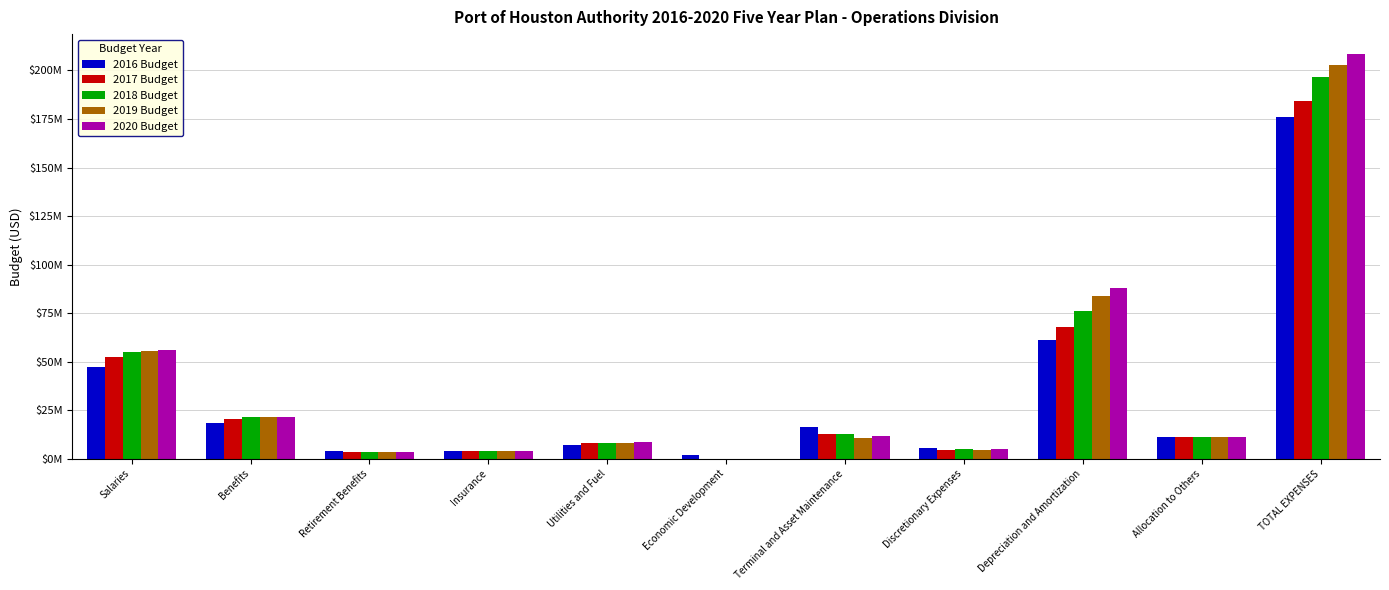

What is the label of the 10th bar from the right?

Benefits